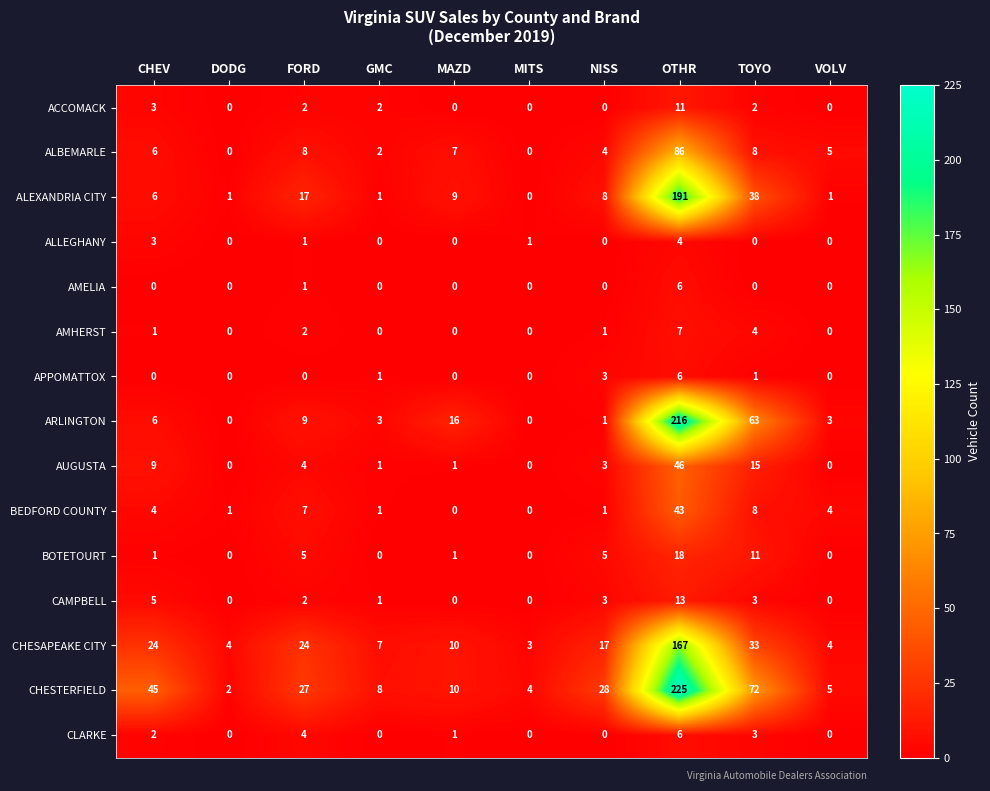

How many AMELIA values are between 0 and 1?

9